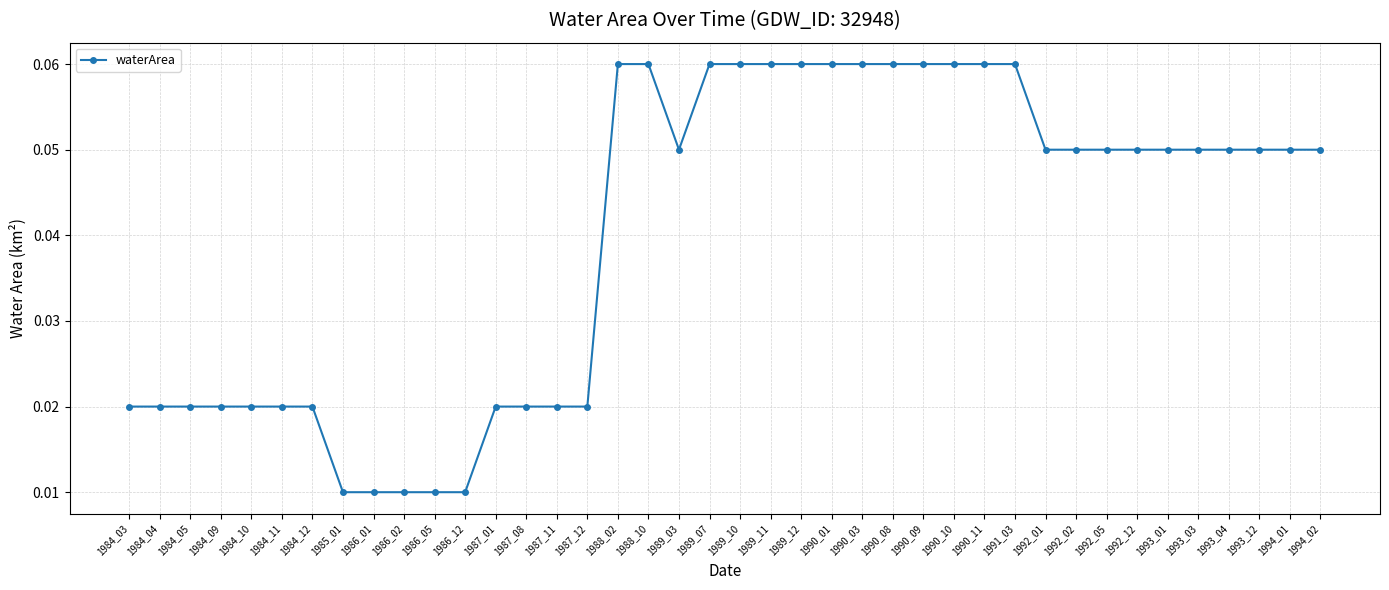

What is the sum of all values?

1.6